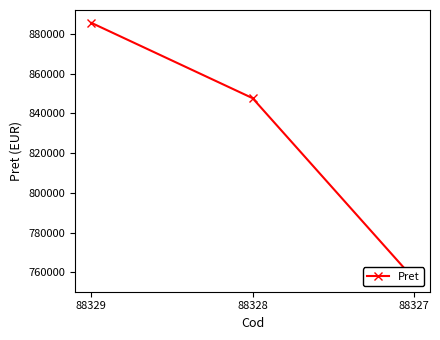

The chart shows a value of 885502 at 88329. True or false?

True